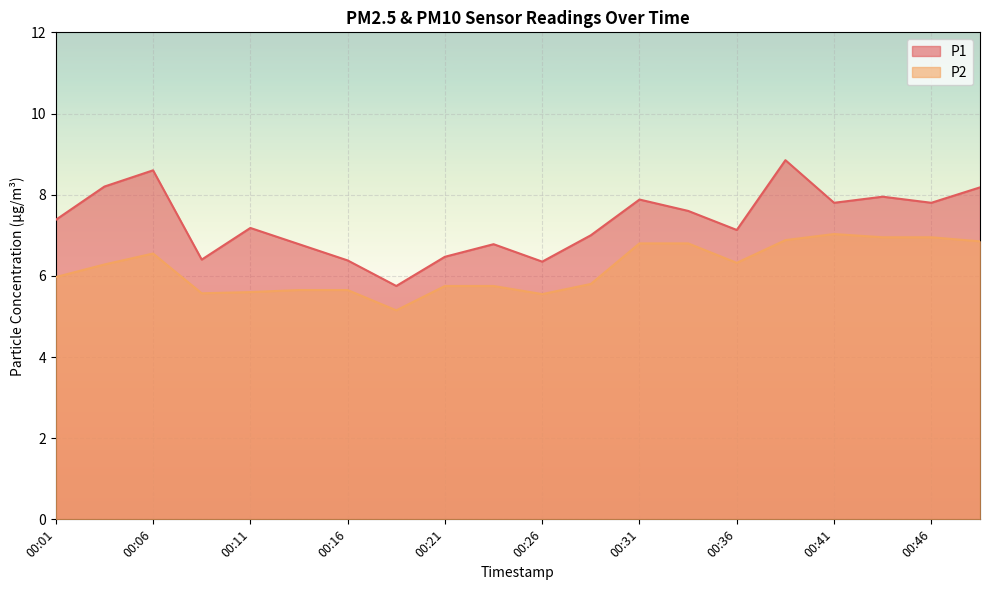

The P1 series shows 7.6 at 00:33. True or false?

True